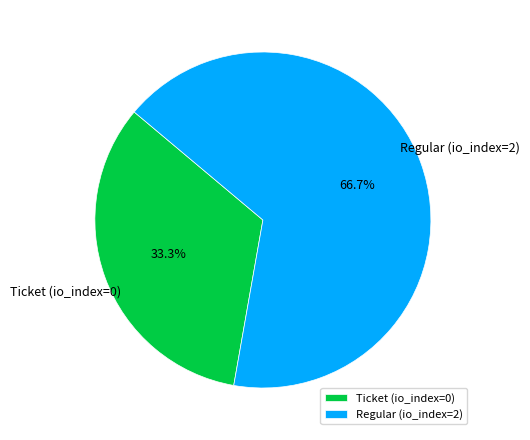

To the nearest percent, what percentage of the pie is Regular (io_index=2)?

67%